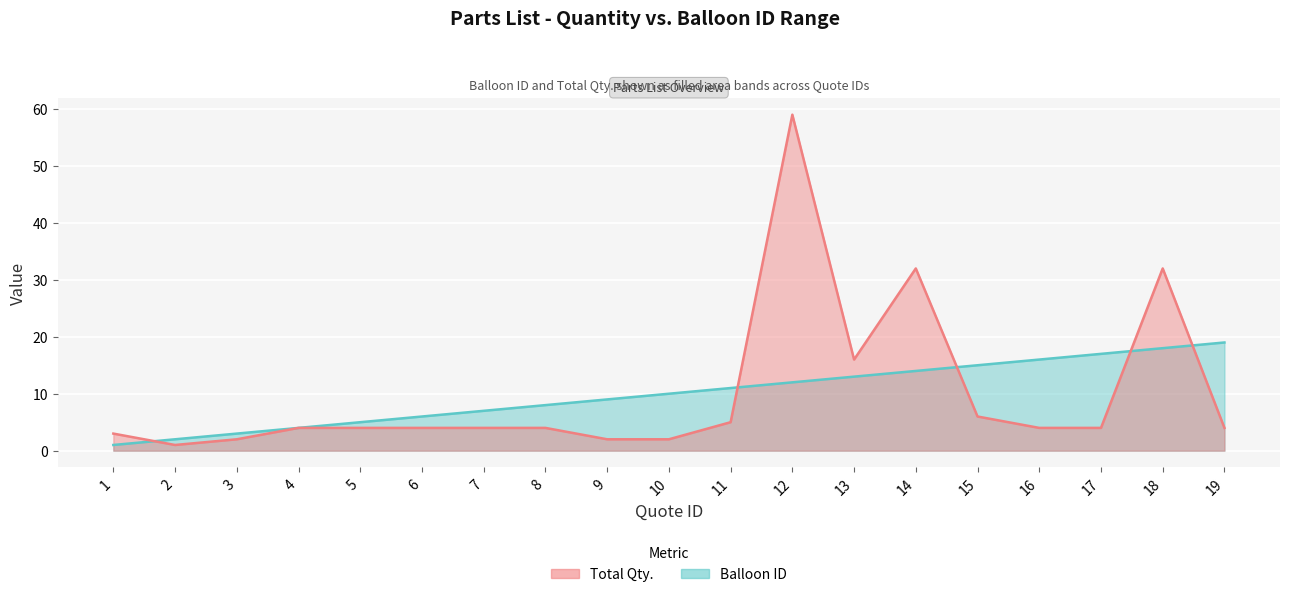

Which series has the largest range (max minus min)?

Total Qty.